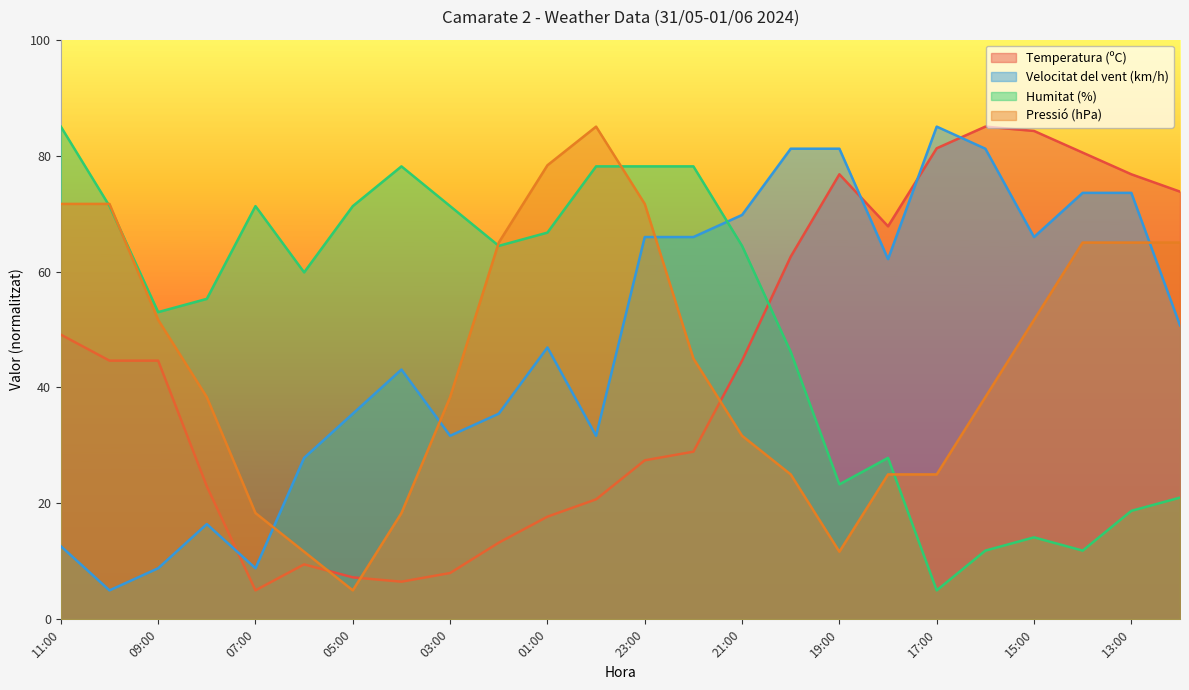

In Pressió (hPa), how many points are higher than both neighbors (excluding endpoints)?

1